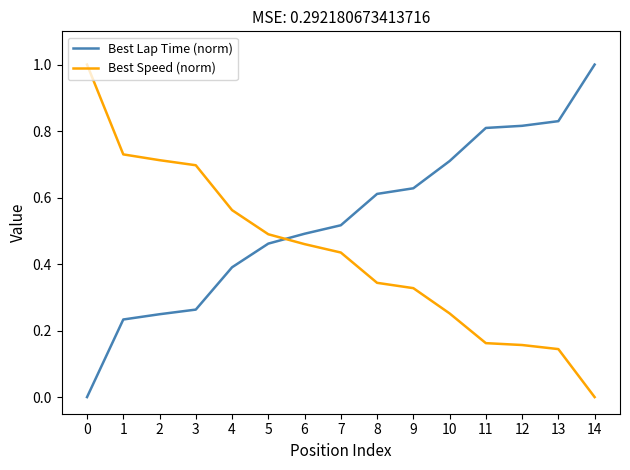

Rank the series by their average value, from highest to lowest.

Best Lap Time (norm), Best Speed (norm)